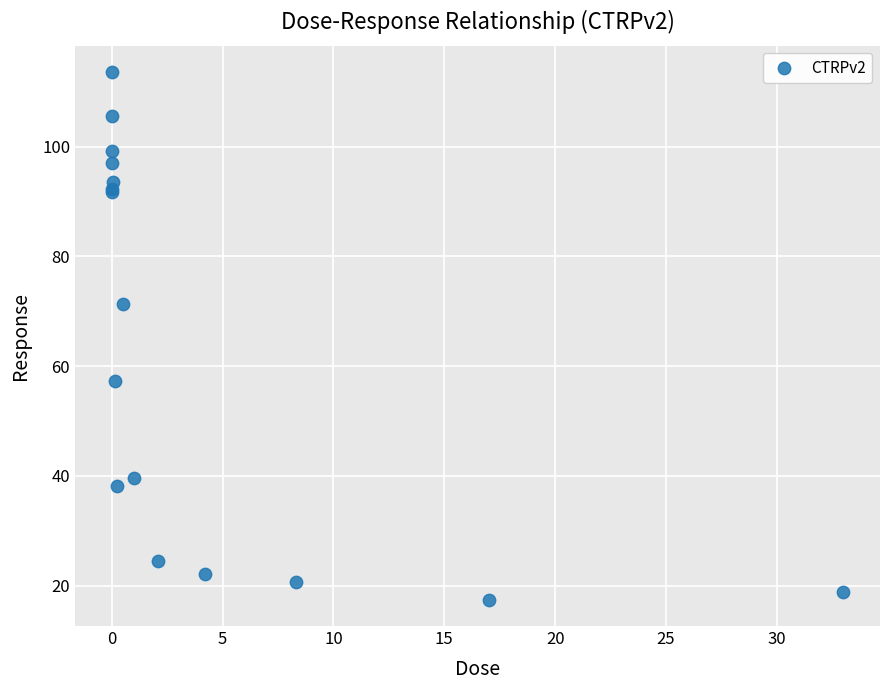

What Y value in the scatter plot is closest to 65?

71.3